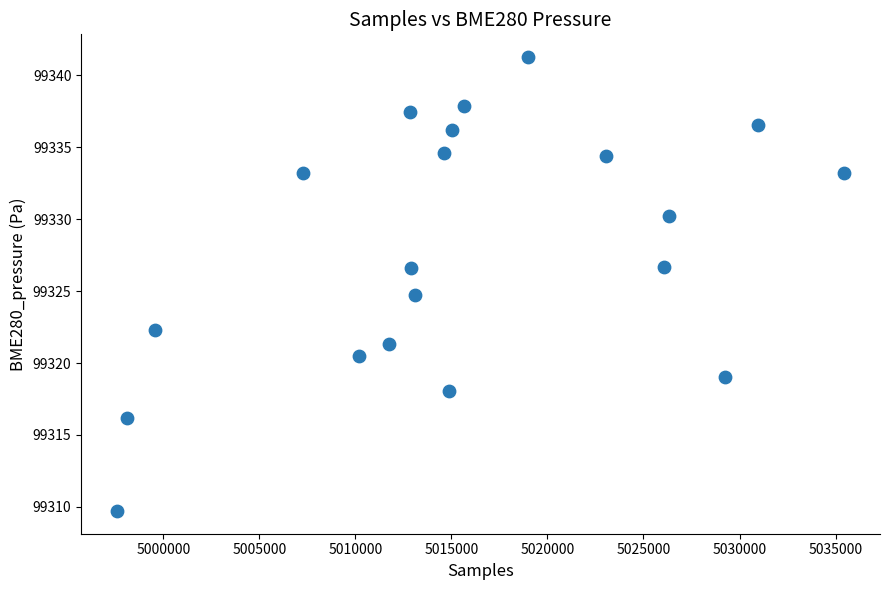

What is the range of Y values (max minus min)?

31.5